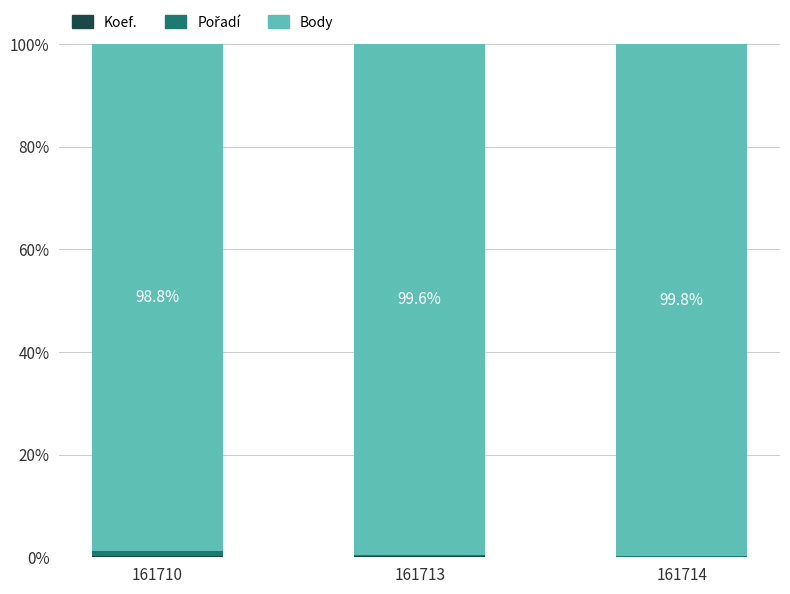

Are the bars horizontal?

No